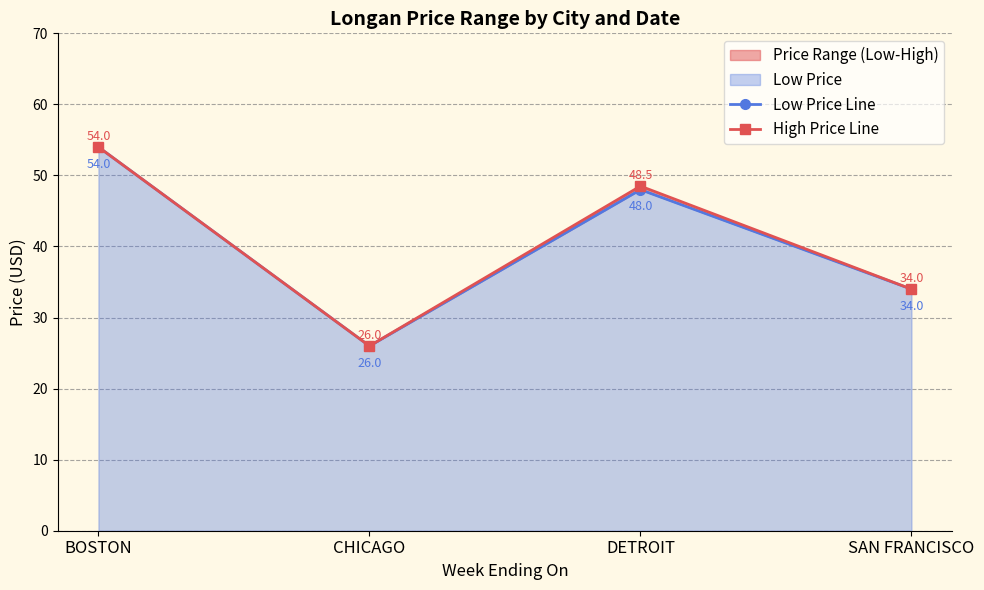

What is the difference between the maximum and minimum values in the High Price Line series?

28.0